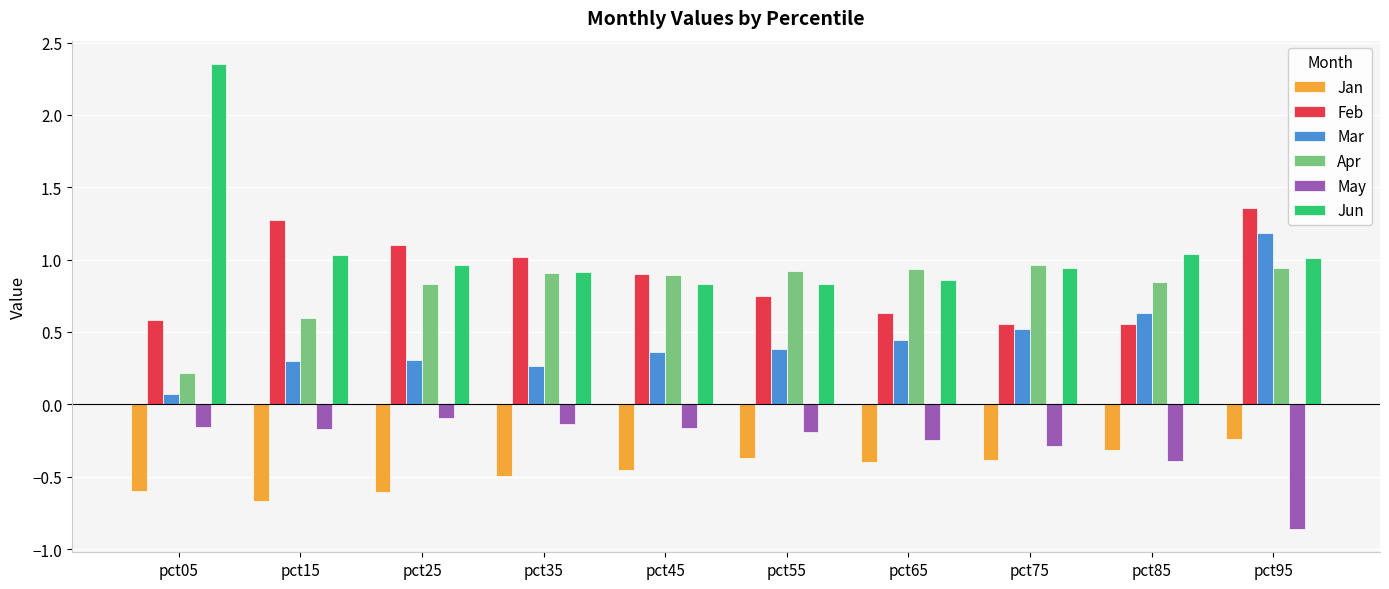

At pct15, list the series in order from largest to smallest.

Feb, Jun, Apr, Mar, May, Jan